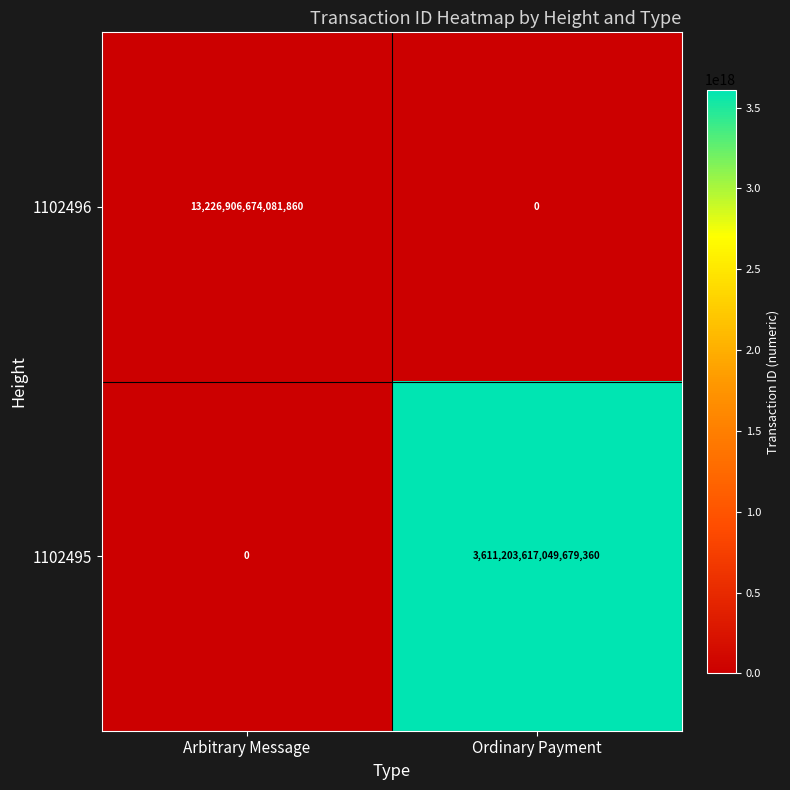

The value of 1102495 at Ordinary Payment is 3611203617049679360. True or false?

True